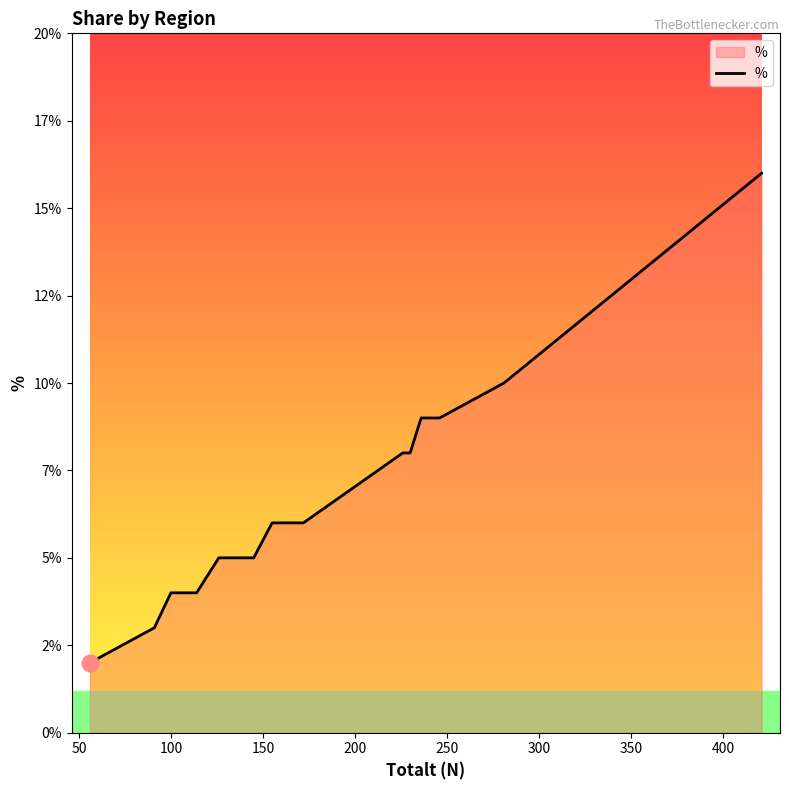

Reading left to right, extract all data points from this chart.

2	3	4	4	4	5	5	6	6	8	8	9	9	10	16